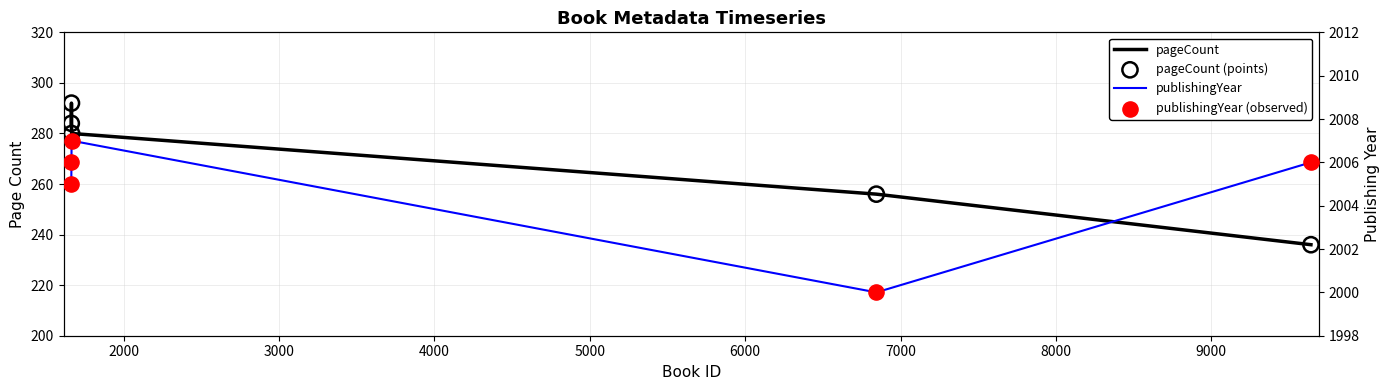

Which series has the largest total across all categories?

publishingYear